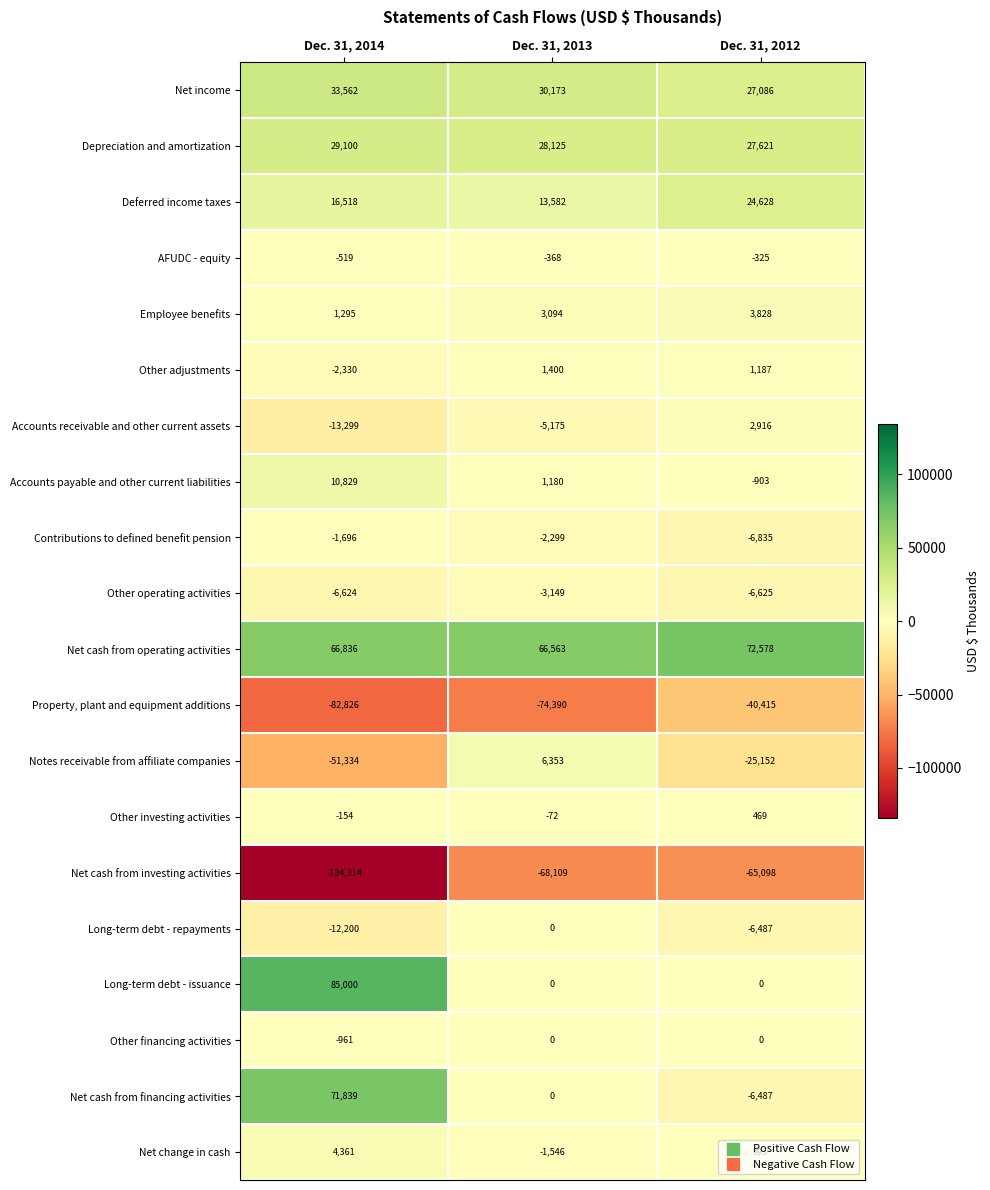

At which category is the sum across all series the highest?

Dec. 31, 2014